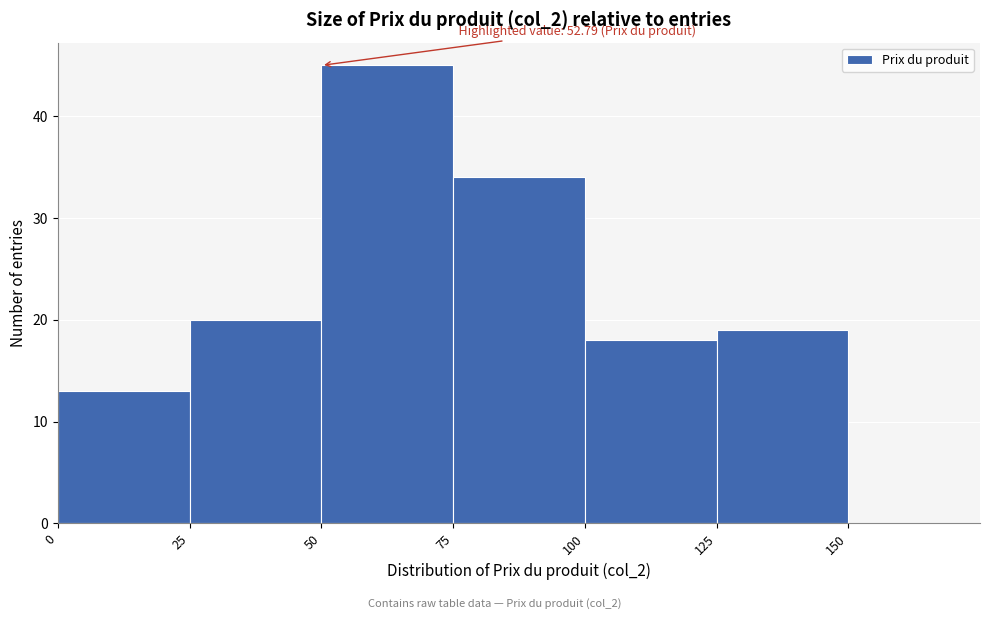

Over which range of the x-axis is the bar tallest?

50 to 75